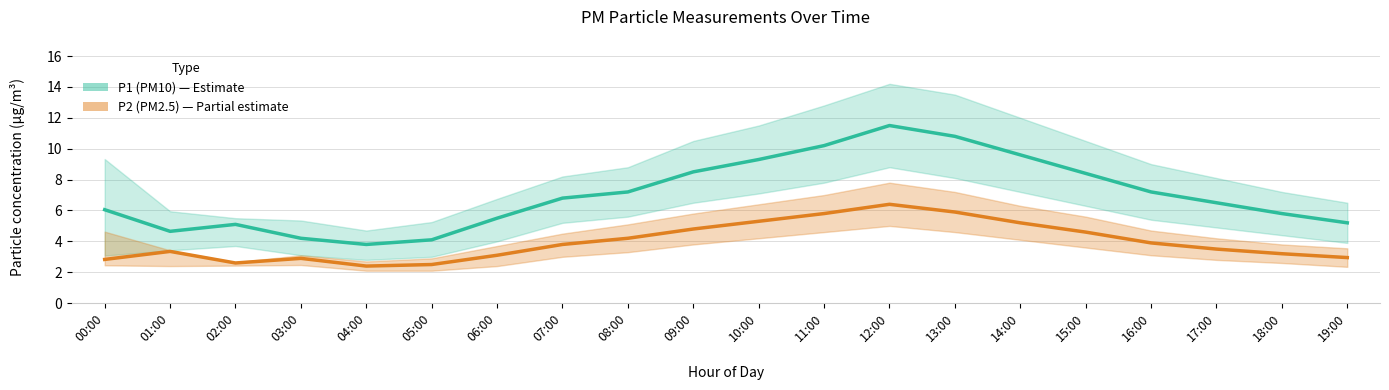

At how many categories does at least one series exceed 7?

9